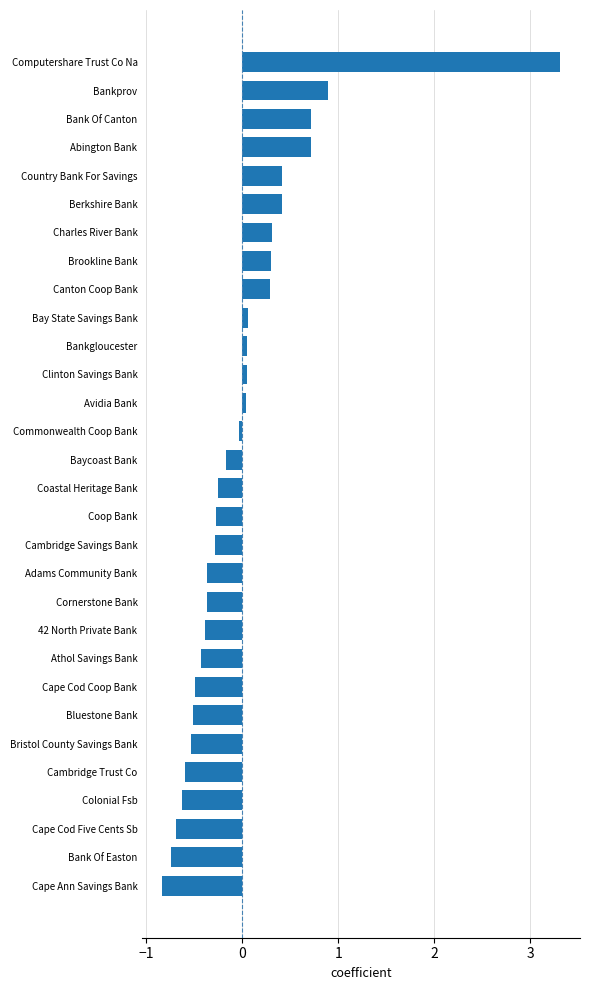

Which label corresponds to the largest value in the chart?

Computershare Trust Co Na